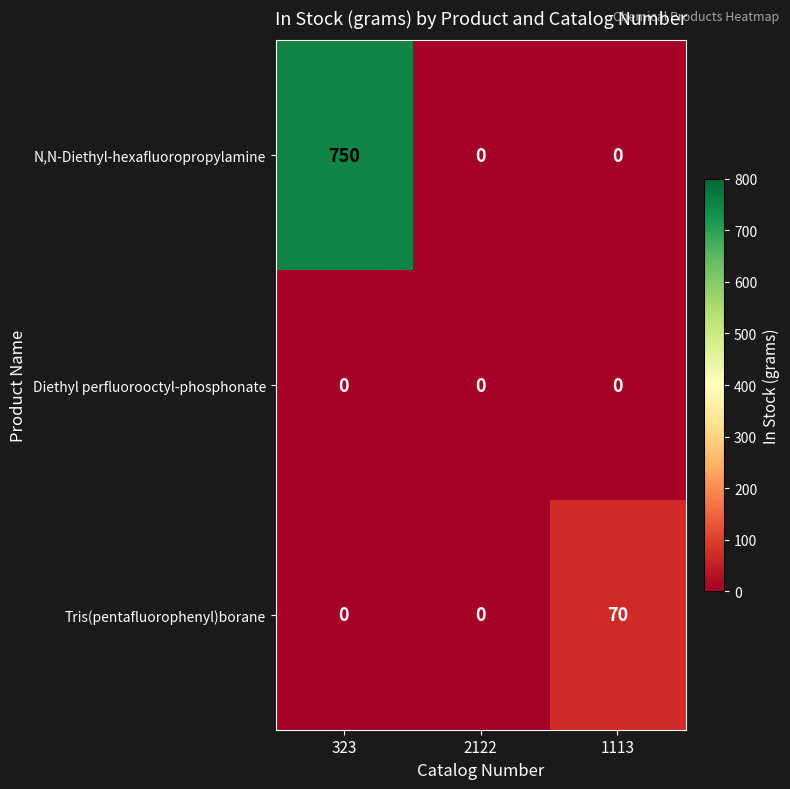

At which category is the sum across all series the highest?

323